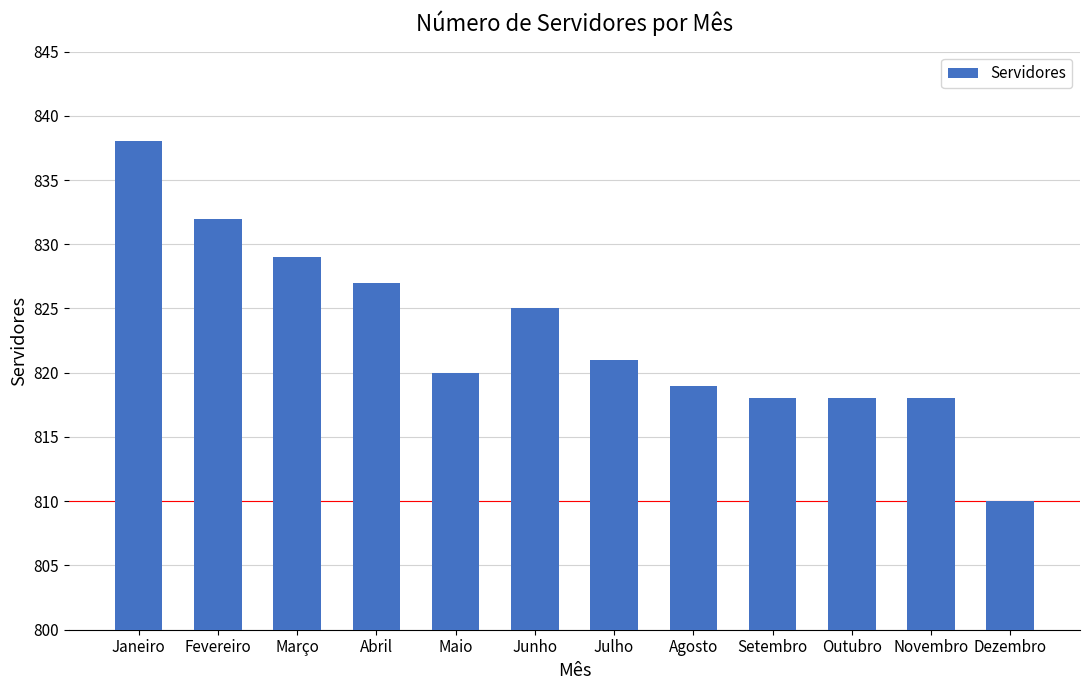

What is the difference between the maximum and second lowest values?

20